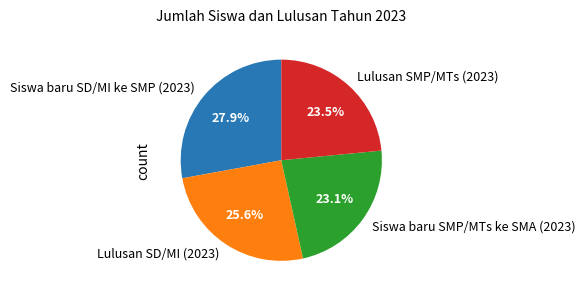

What is the largest slice in the pie chart?

Siswa baru SD/MI ke SMP (2023)